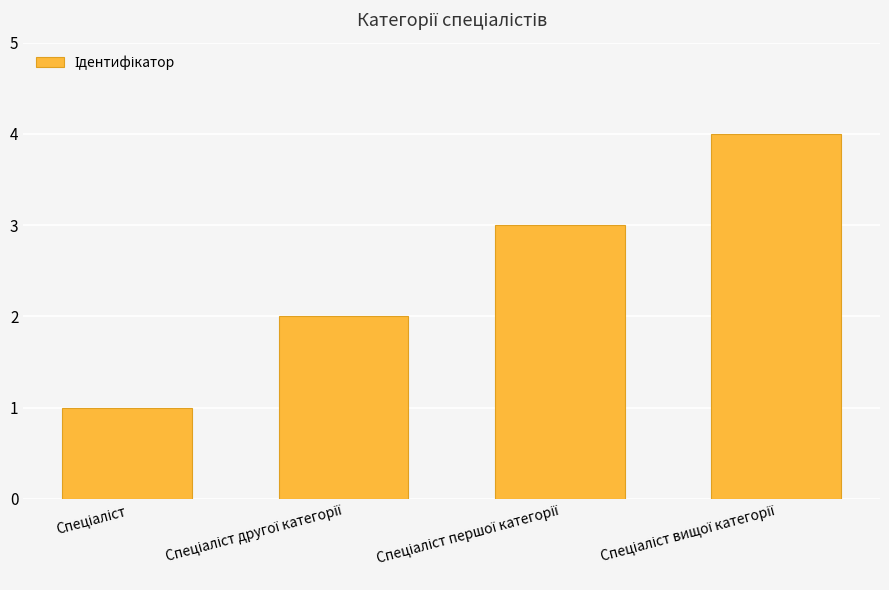

What is the difference between the maximum and minimum values?

3